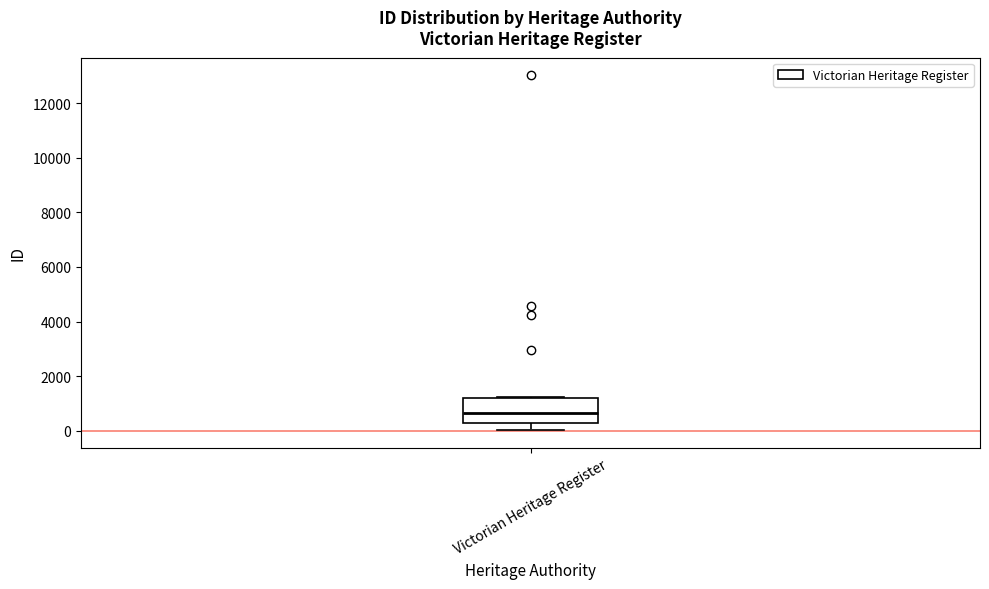

Transcribe this box plot: give where the median line is, the range the box spans, and where the two whiskers end, as read against the y-axis. The values are not printed on the chart, so give them approximately, as read against the axis.

median 600, box 200 to 1200, whiskers 0 to 1200